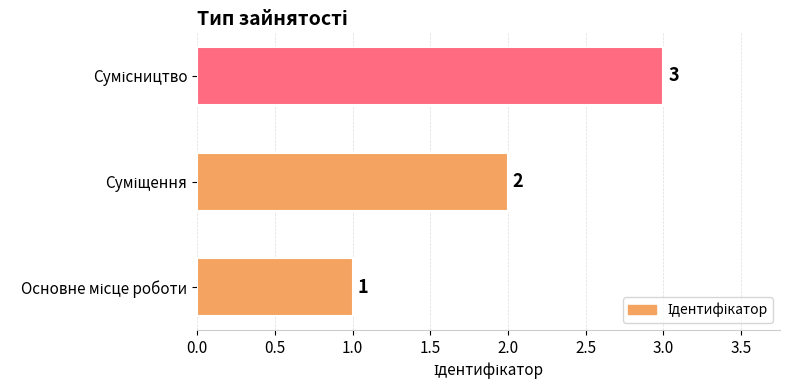

What is the greatest value displayed?

3